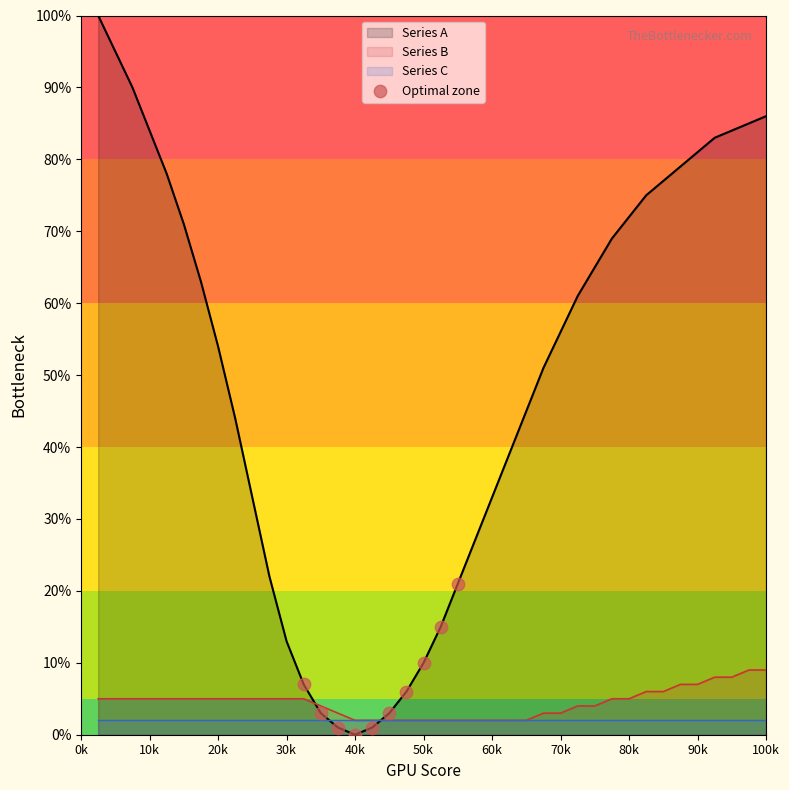

The value of Series B at 50k is 2. True or false?

True